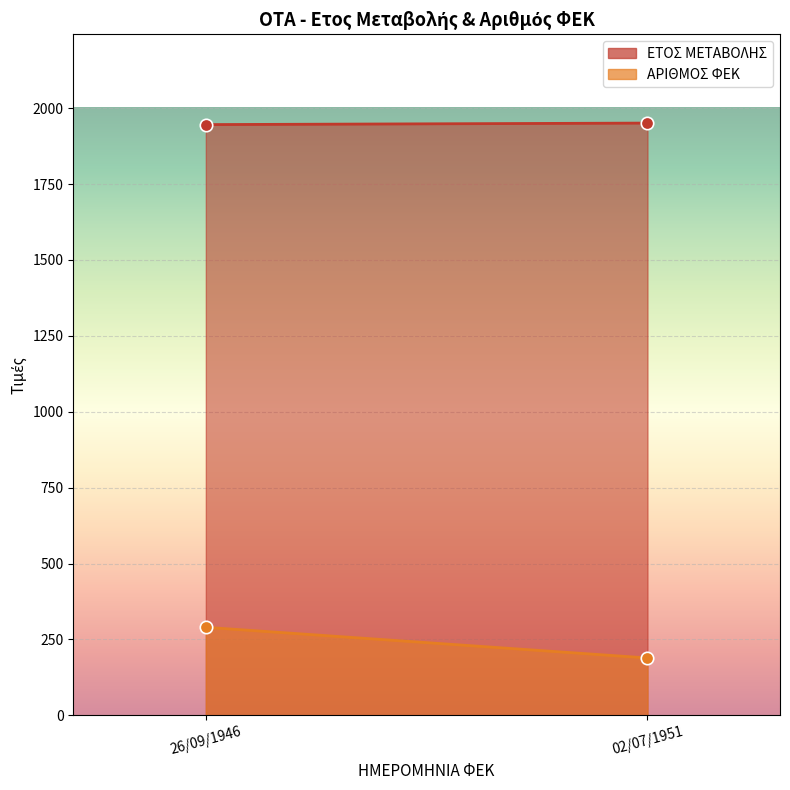

Which series reaches the maximum Y coordinate?

ΕΤΟΣ ΜΕΤΑΒΟΛΗΣ